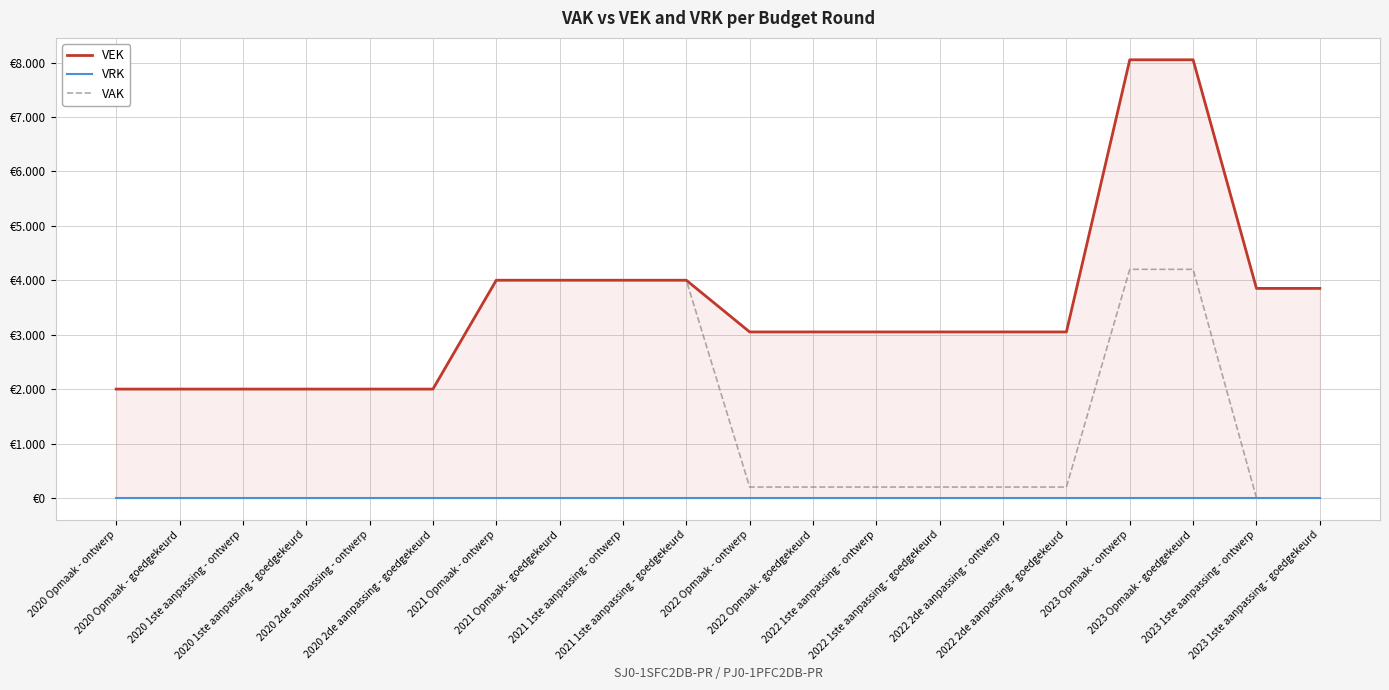

Does the chart have visible grid lines?

Yes